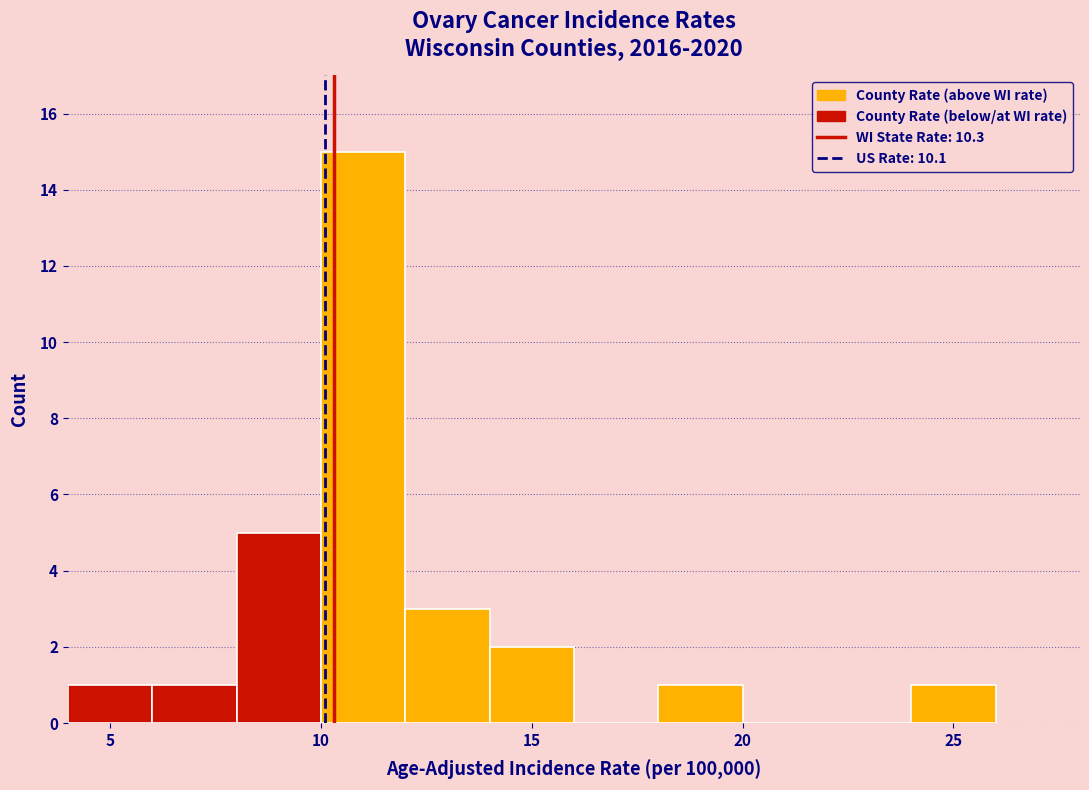

Reading left to right, transcribe this chart: for each bar, give the range it covers on the x-axis and its height. The values are not printed on the chart, so give them approximately, as read against the axis.

4 to 6: 1
6 to 8: 1
8 to 10: 5
10 to 12: 15
12 to 14: 3
14 to 16: 2
16 to 18: 0
18 to 20: 1
20 to 22: 0
22 to 24: 0
24 to 26: 1